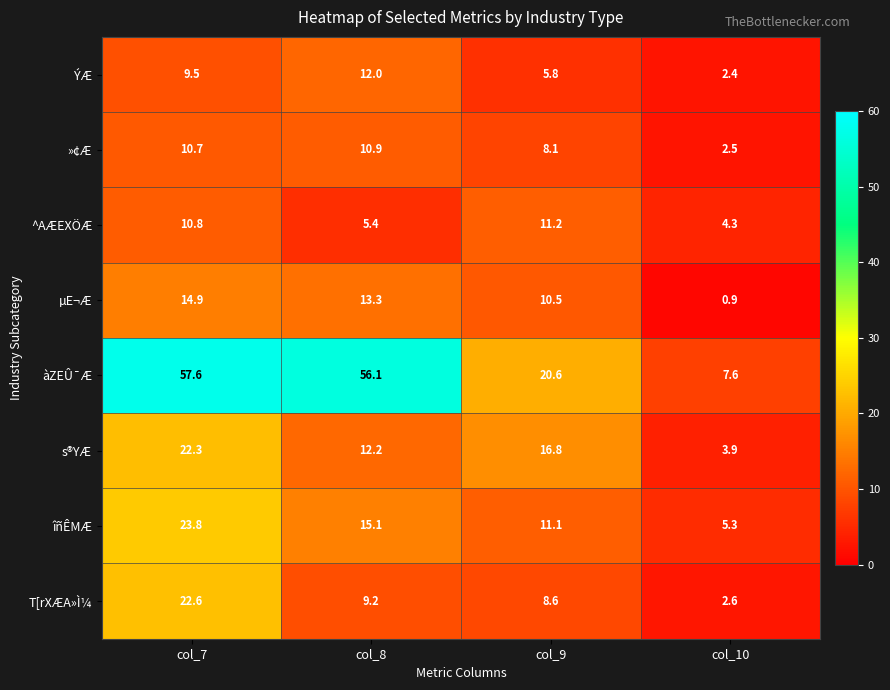

Count the number of categories in the chart.

4